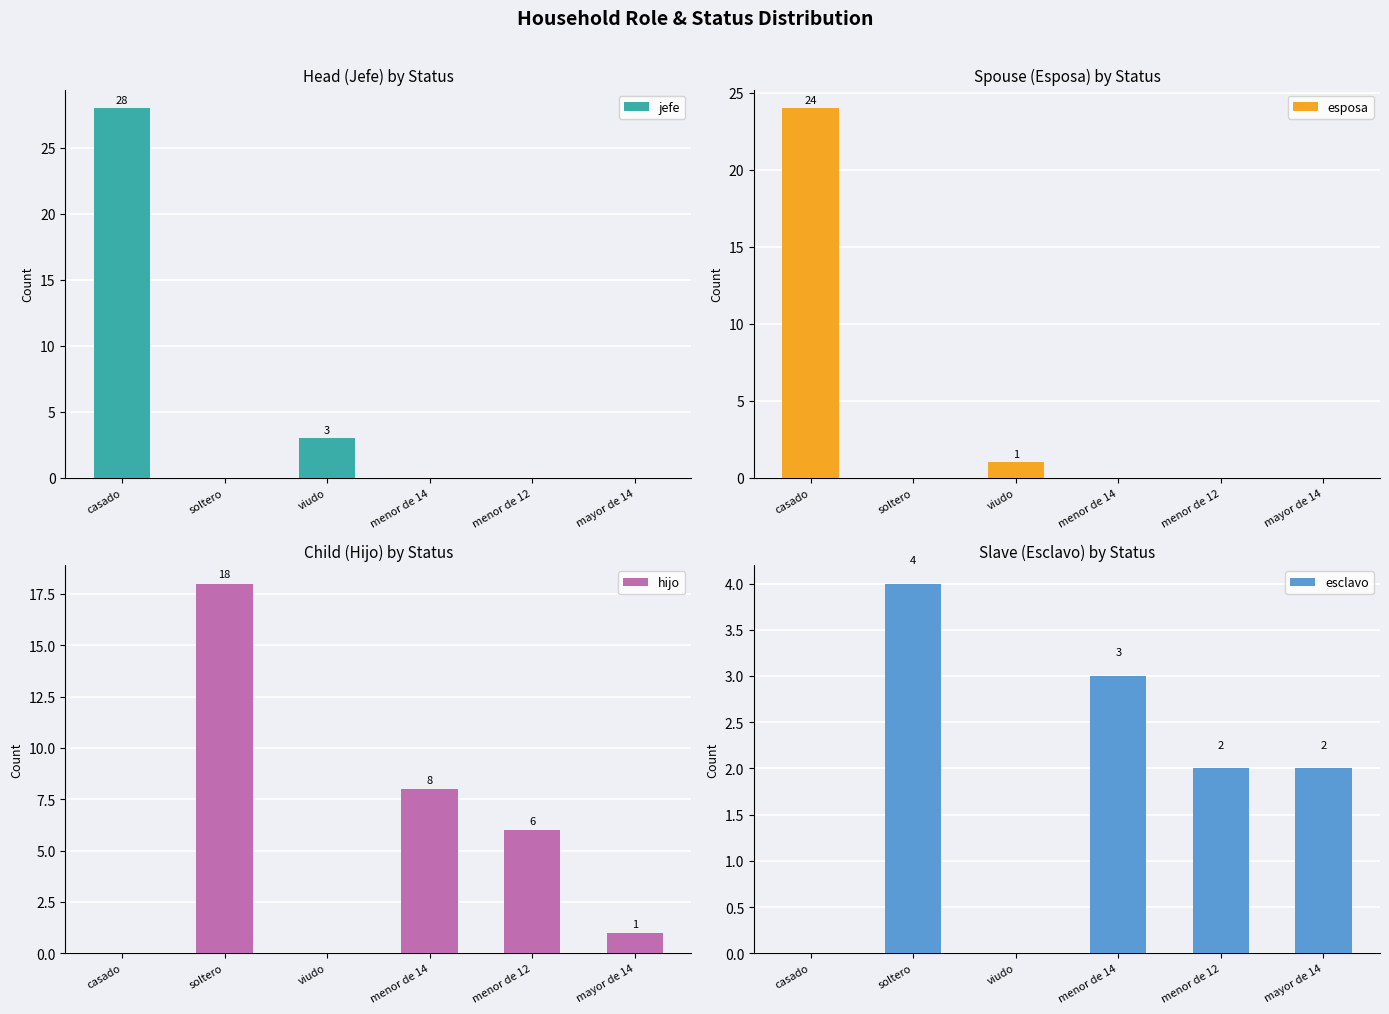

What is the highest value of the jefe series?

28